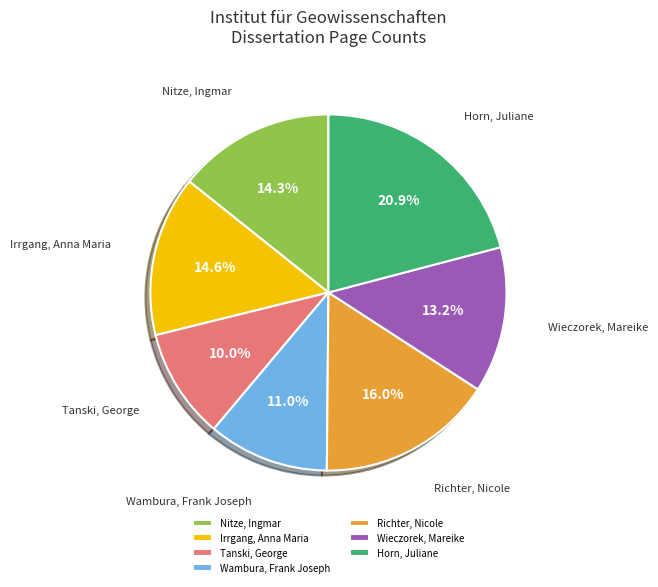

Between Richter, Nicole and Irrgang, Anna Maria, which is larger?

Richter, Nicole